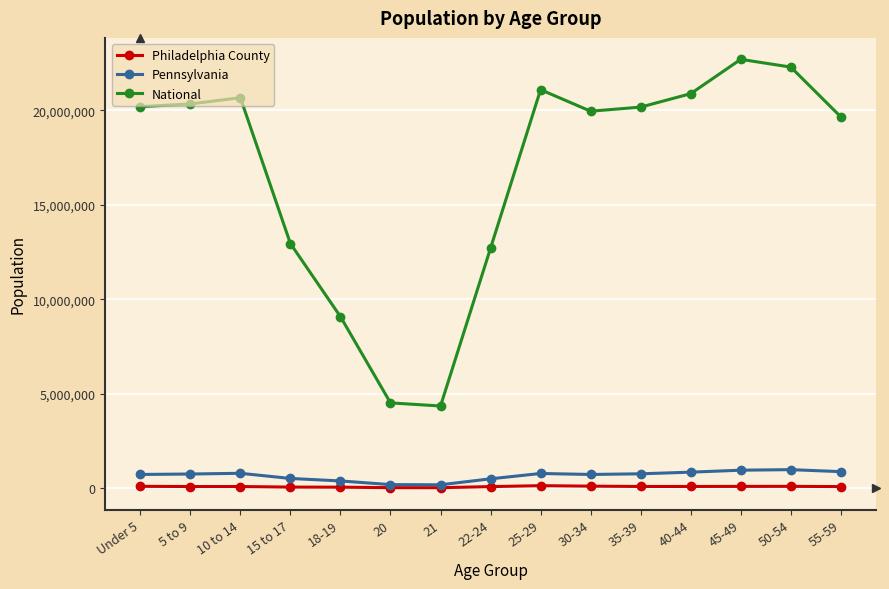

What is the total value across all series at 15 to 17?

13533402